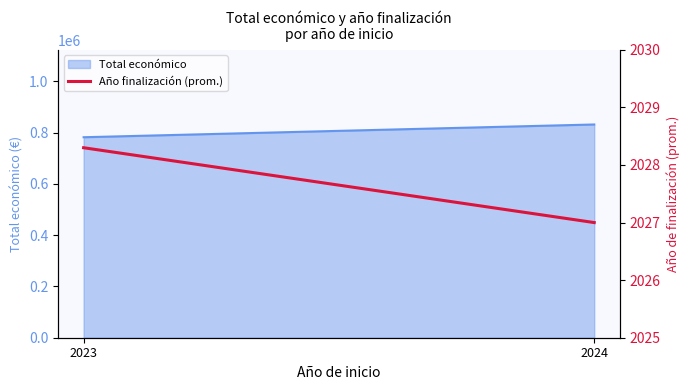

Which category has the lowest value across all series?

2024